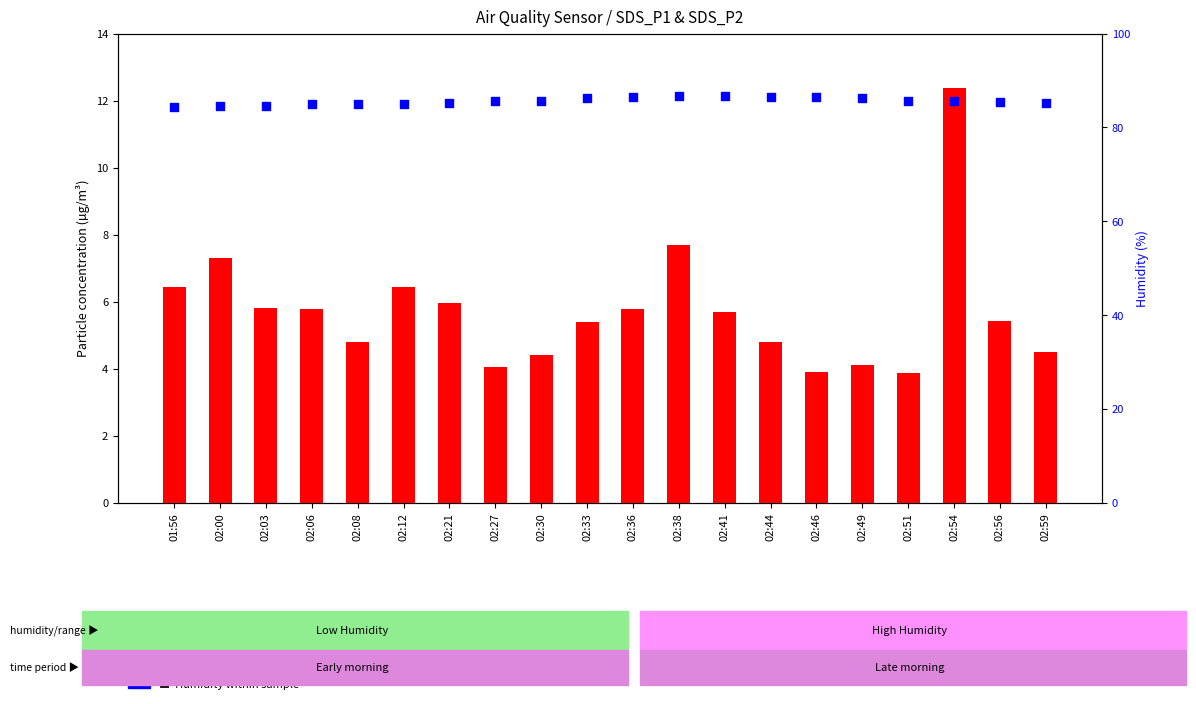

Which series contains the highest Y value?

Humidity (%)